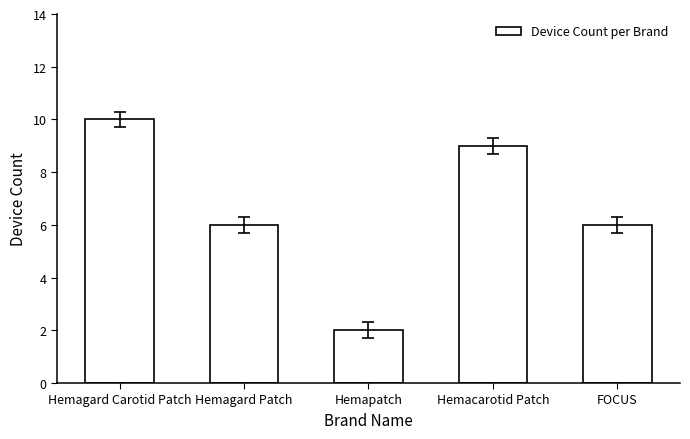

What is the sum of the values at Hemagard Patch and FOCUS?

12